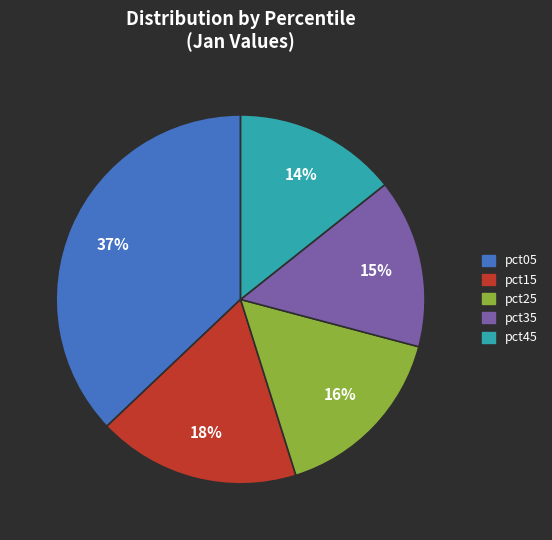

To the nearest percent, what portion does pct25 represent?

16%